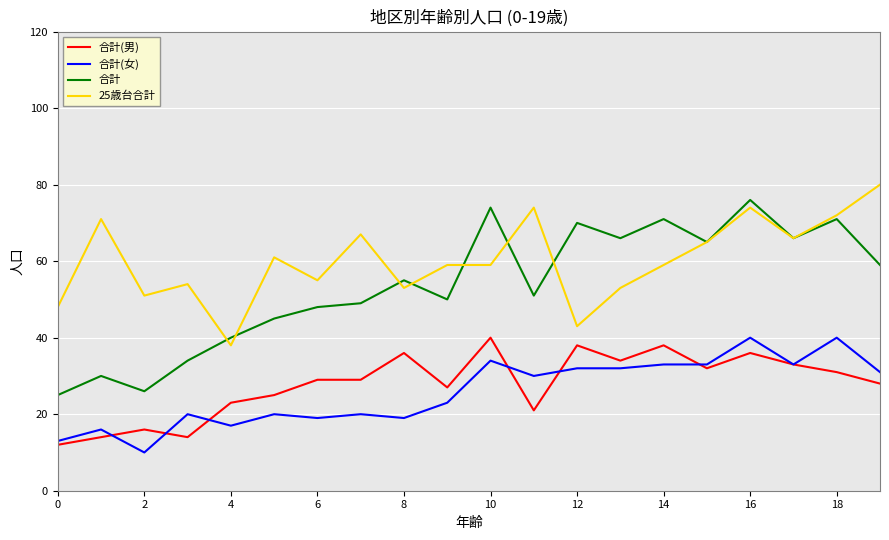

What are all the series names shown in the legend?

合計(男), 合計(女), 合計, 25歳台合計